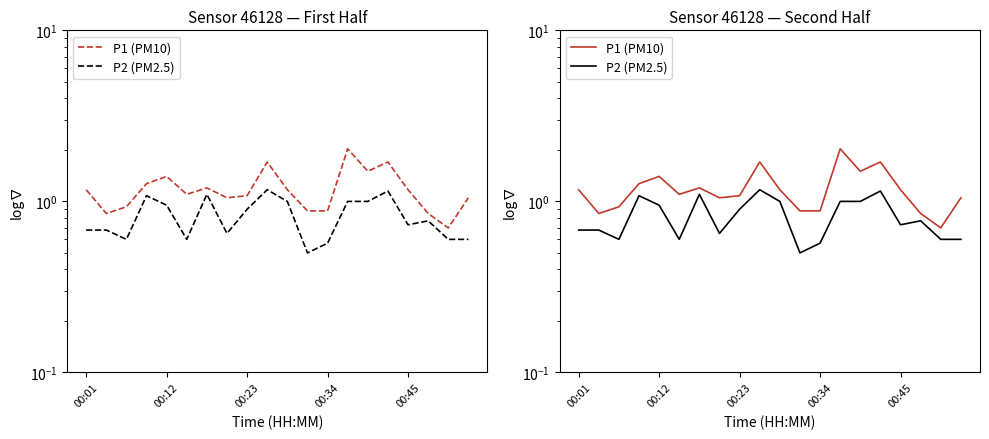

What is the value of the P1 (PM10) point at the 17th from the left?

1.2